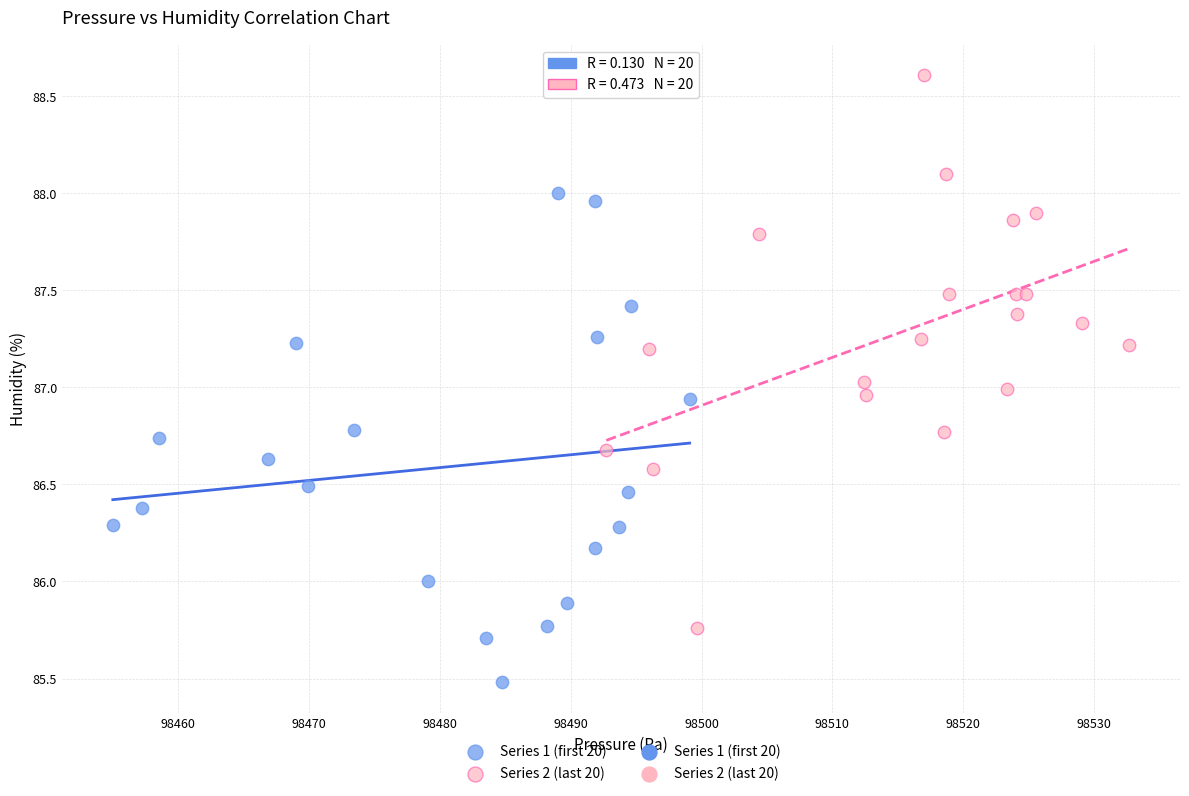

Which series contains the lowest Y value?

Series 1 (first 20)